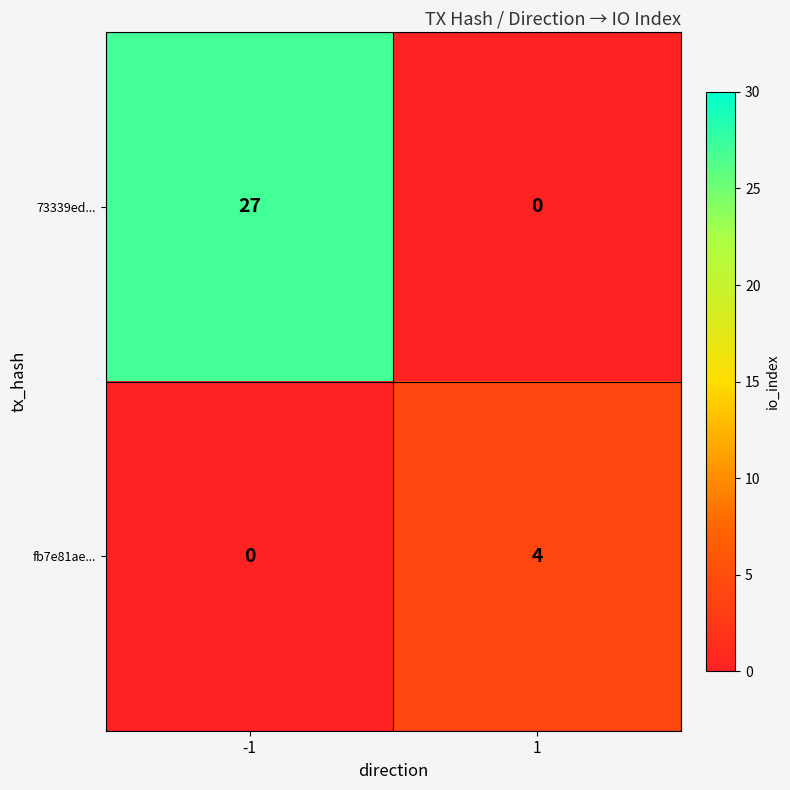

Reading left to right, what are all the values shown in this chart?

73339ed...: -1=27	1=0
fb7e81ae...: -1=0	1=4